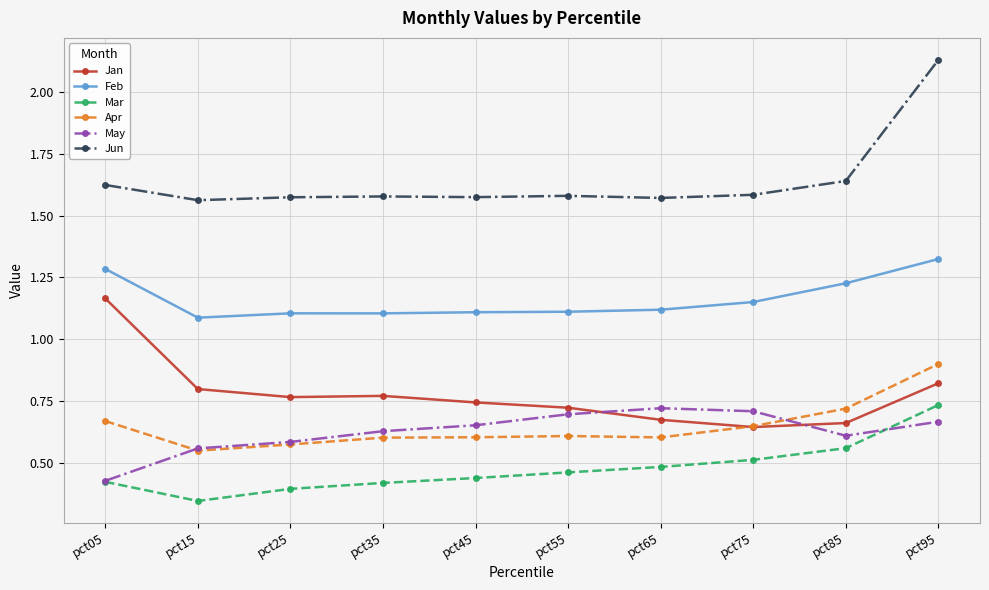

Count the Feb values in the range 1 to 2.

10